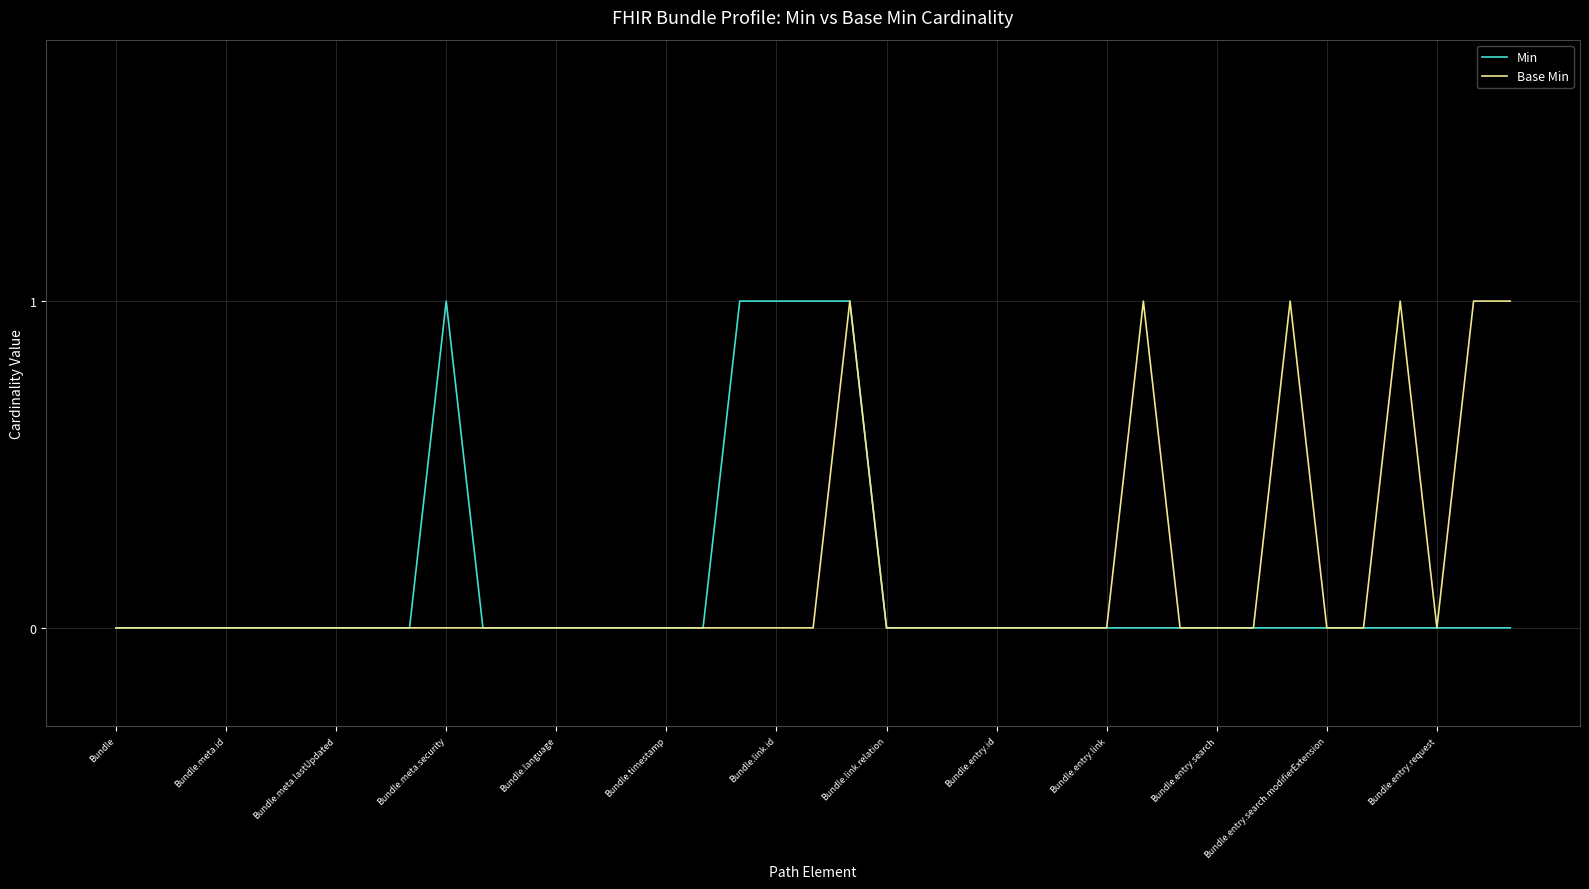

What are all the series names shown in the legend?

Min, Base Min